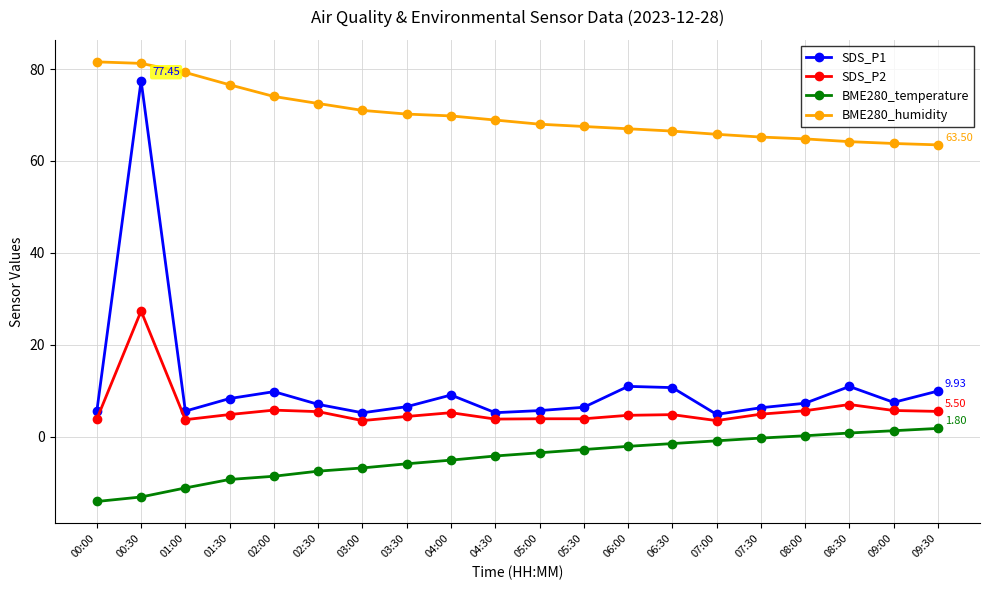

How many categories are shown in the chart?

20